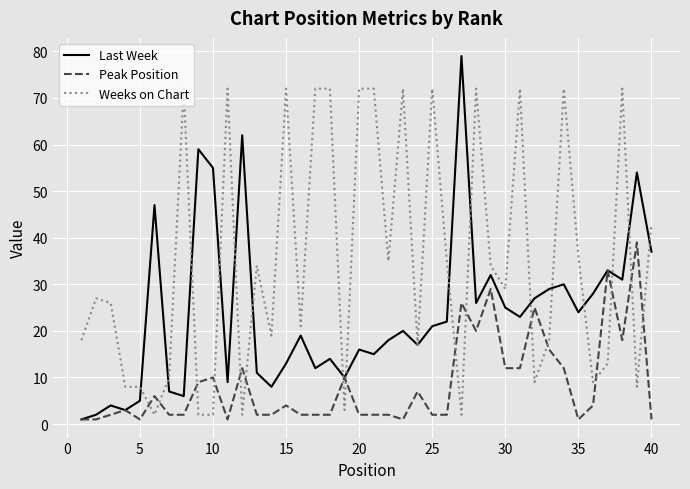

Which series has the widest spread of values?

Last Week